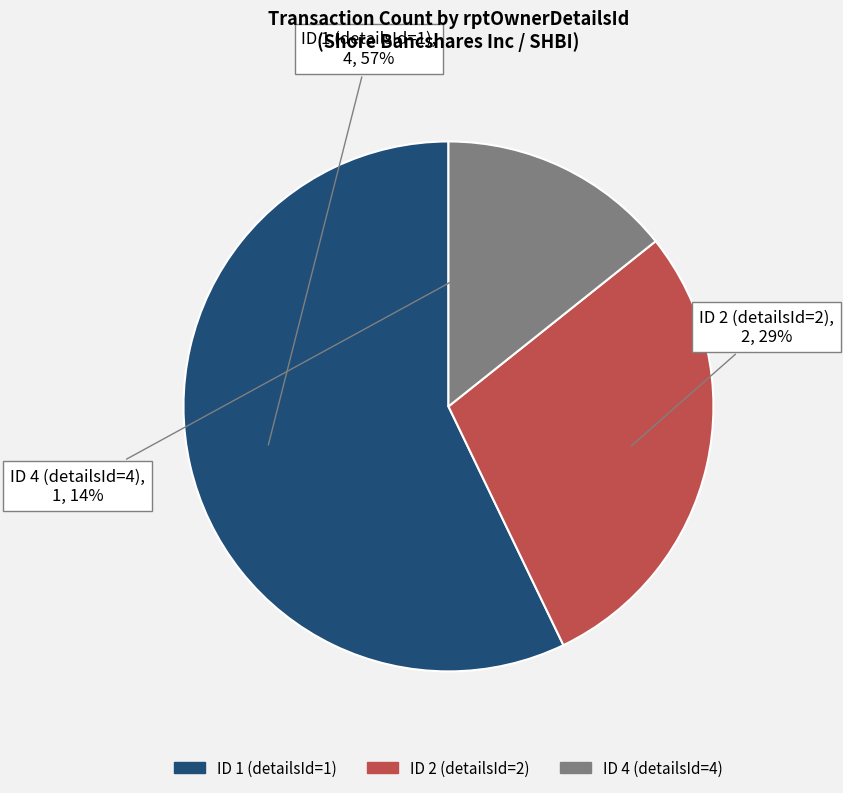

To the nearest percent, what is the average slice percentage?

33%